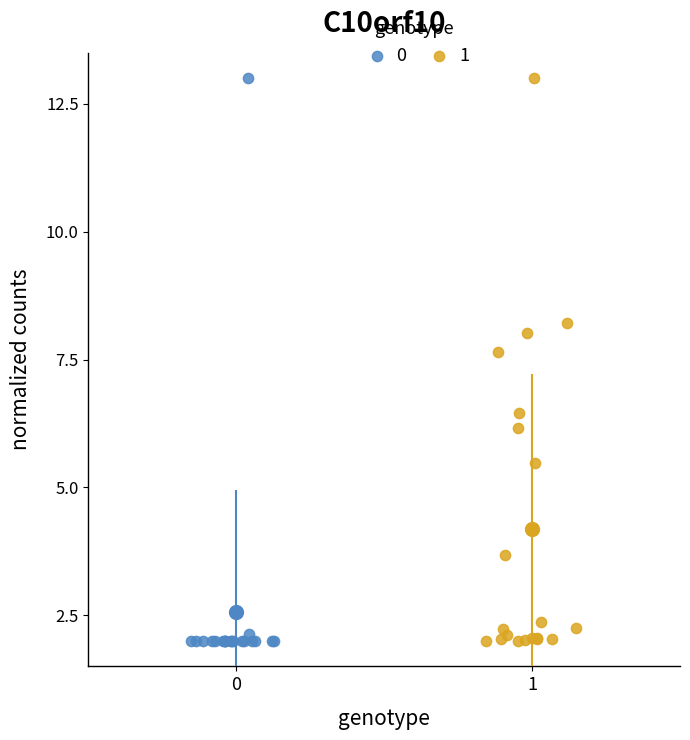

What are all the series names shown in the legend?

0, 1